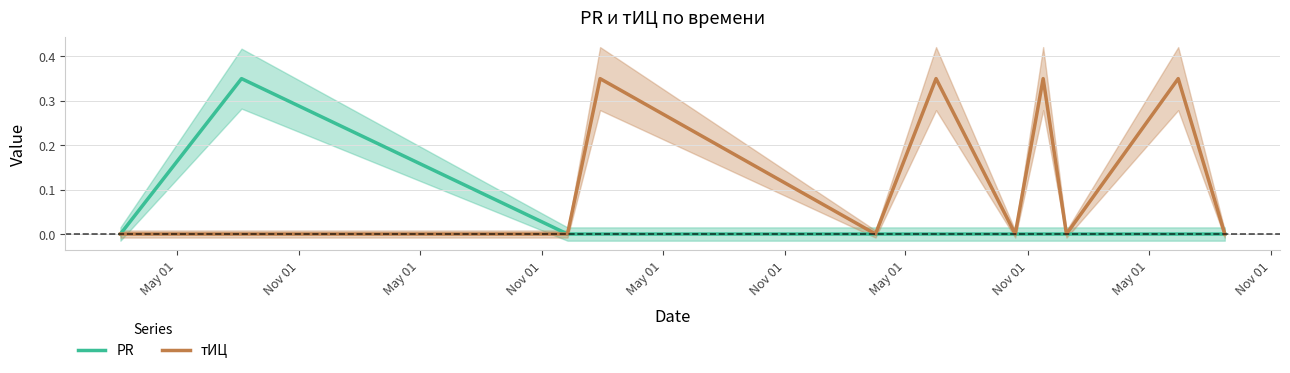

Does the chart have visible grid lines?

Yes